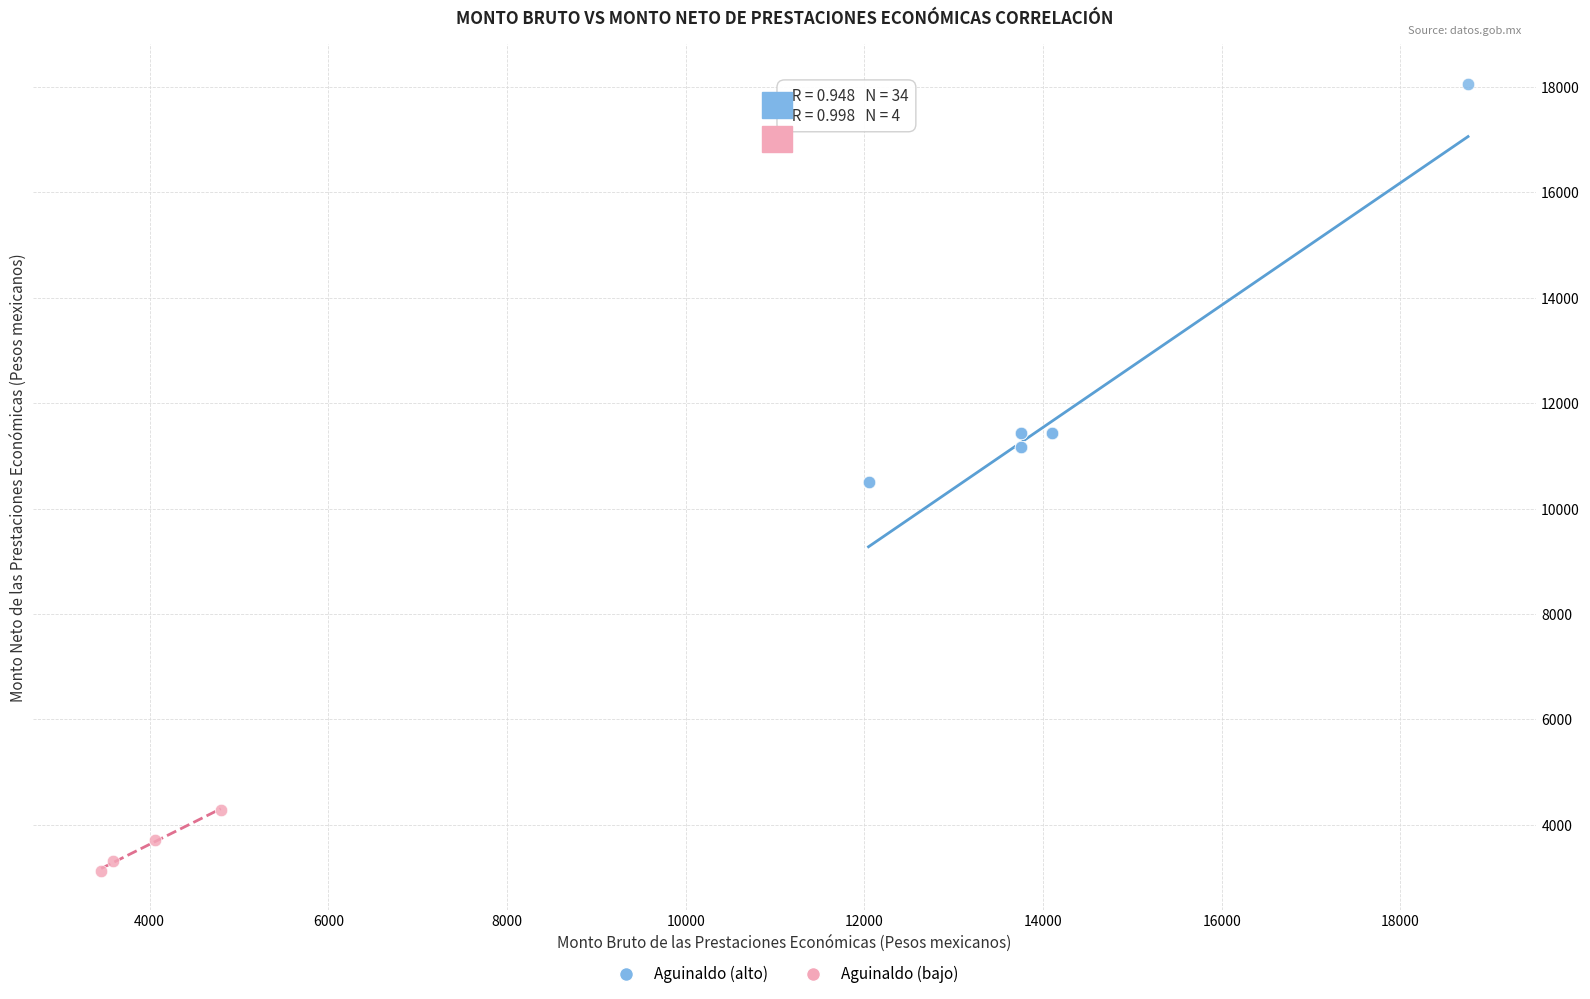

Which series has the widest spread of Y values?

Aguinaldo (alto)